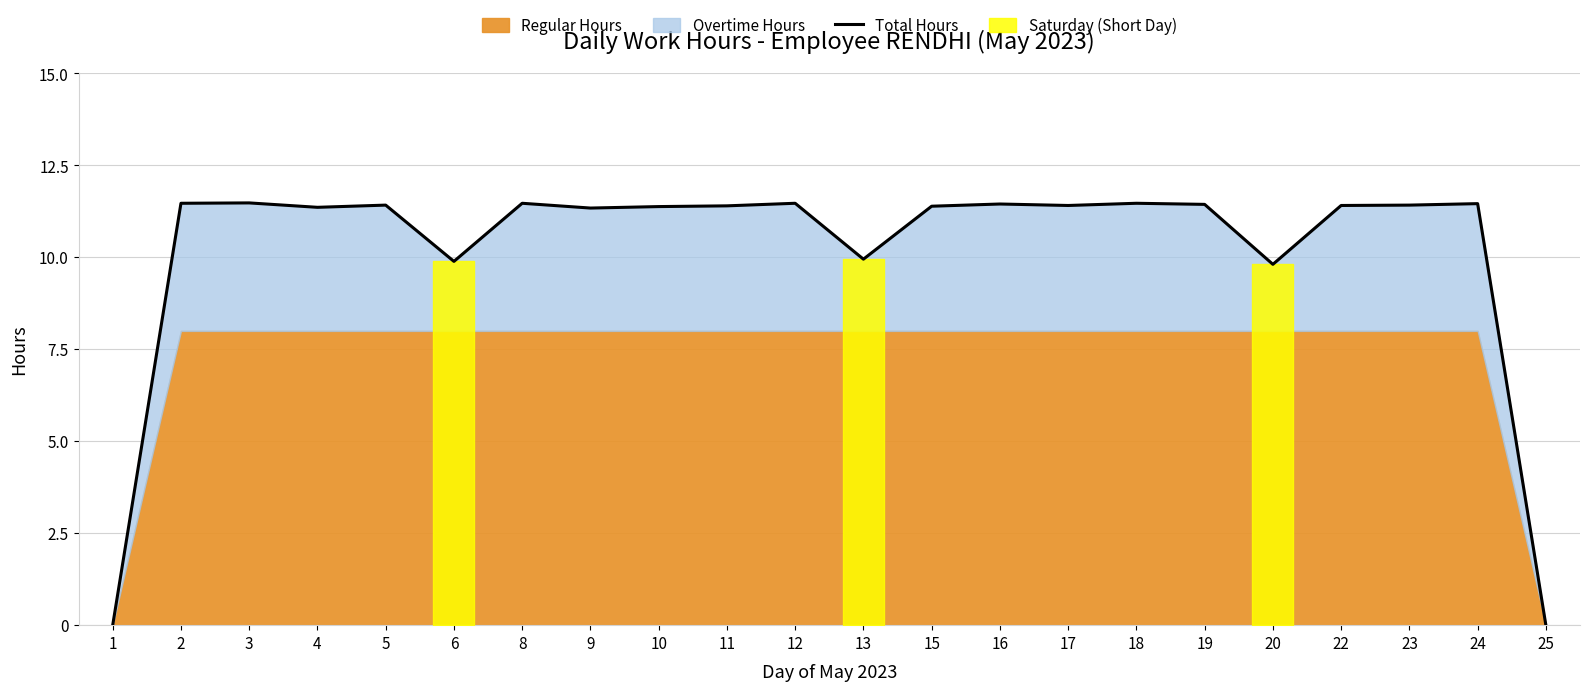

True or false: the data has more than 2 interior local peaks.

True